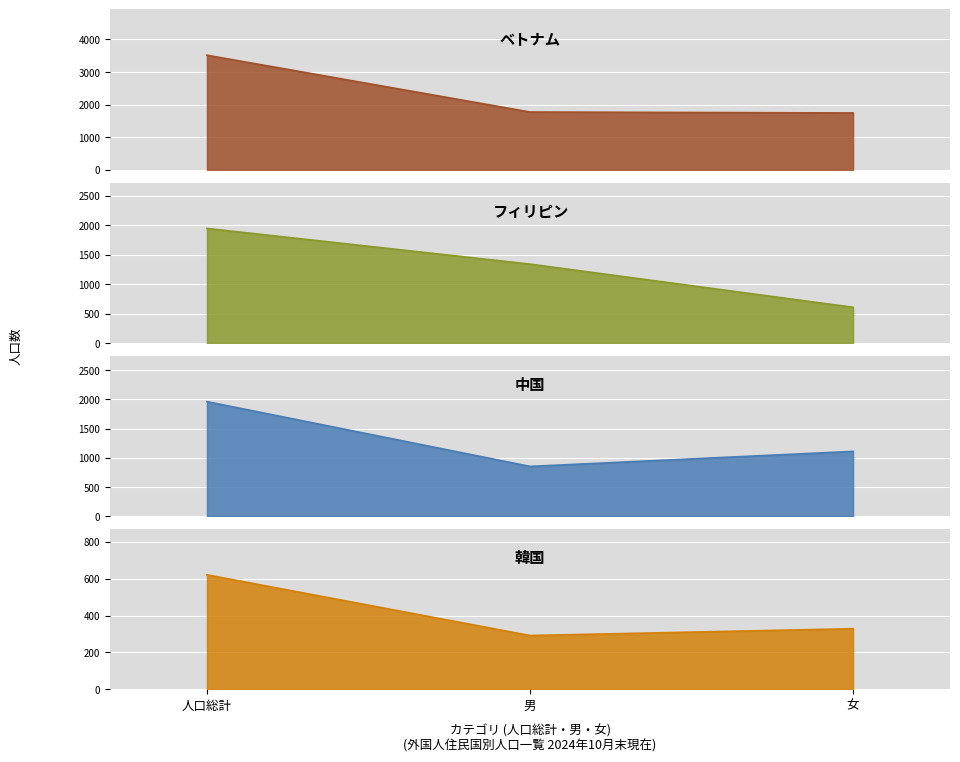

Where is 韓国 nearest to the value 456?

女